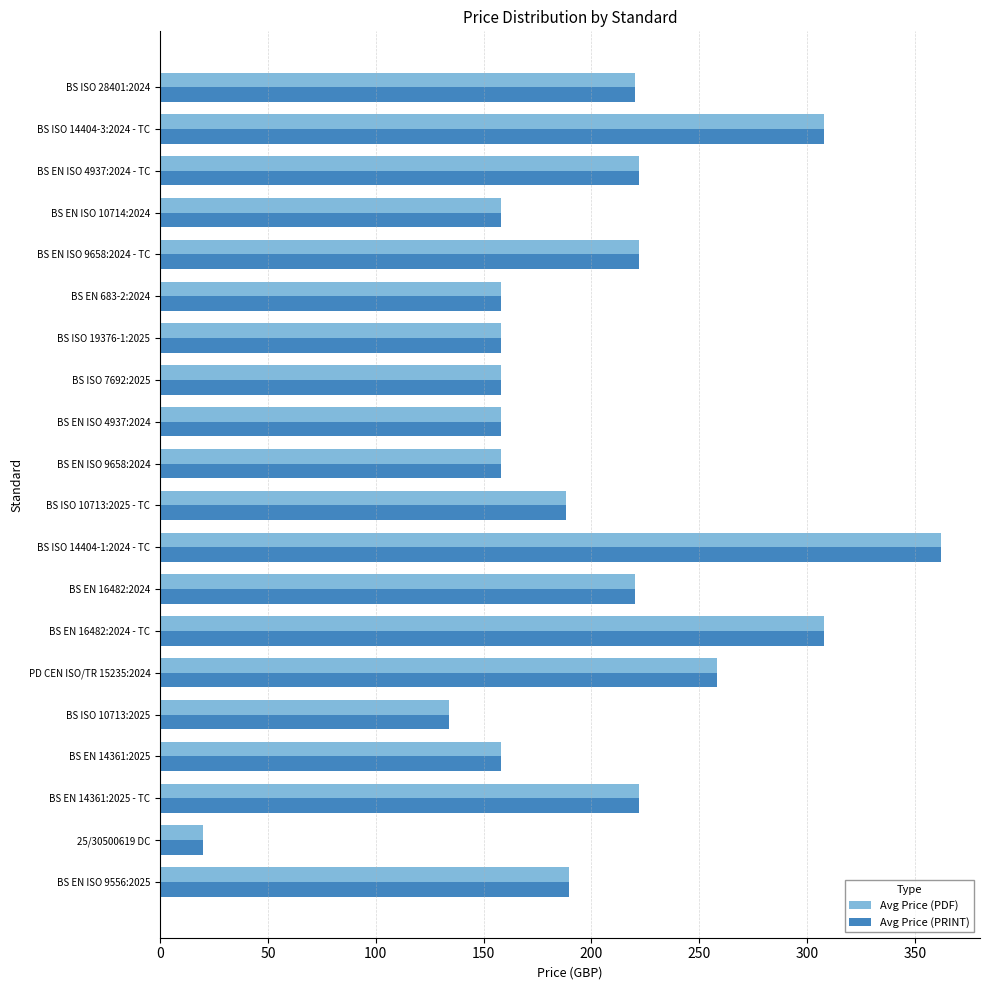

At which category is the sum across all series the highest?

BS ISO 14404-1:2024 - TC